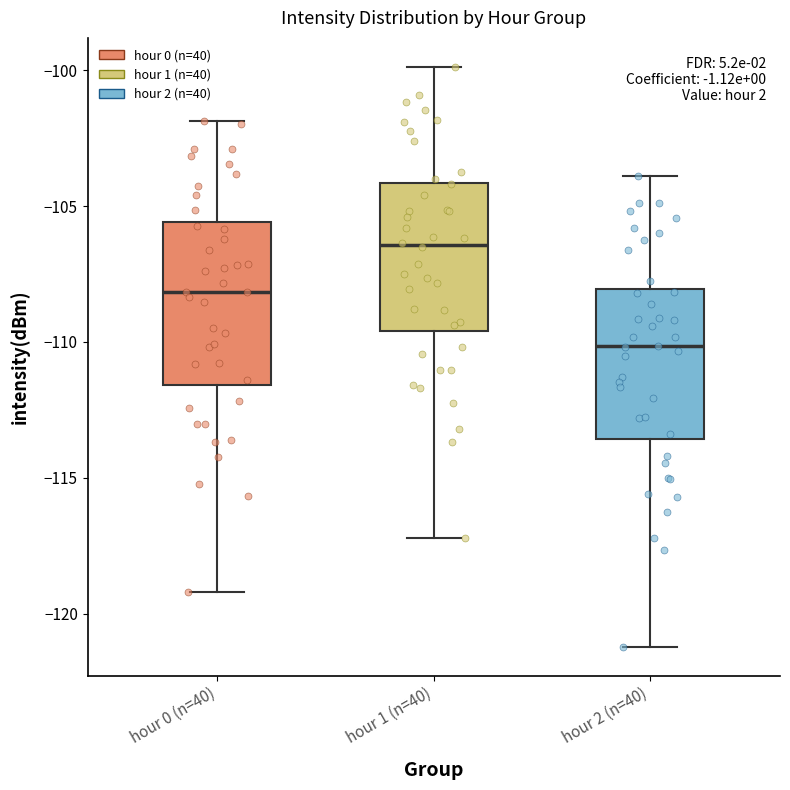

Reading left to right, read every box against the y-axis: the position of its median line, the range the box covers, and the ends of its whiskers. The values are not printed on the chart, so give them approximately, as read against the axis.

hour 0 (n=40): median -108.0, box -111.5 to -105.5, whiskers -119.0 to -102.0
hour 1 (n=40): median -106.5, box -109.5 to -104.0, whiskers -117.0 to -100.0
hour 2 (n=40): median -110.0, box -113.5 to -108.0, whiskers -121.0 to -104.0